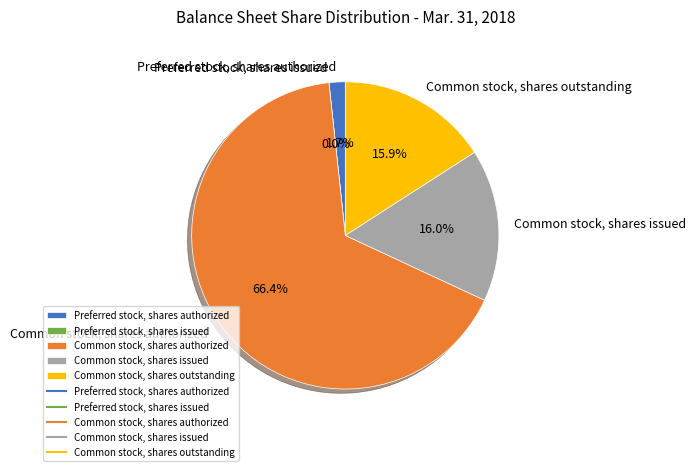

What is the smallest slice in the pie chart?

Preferred stock, shares issued